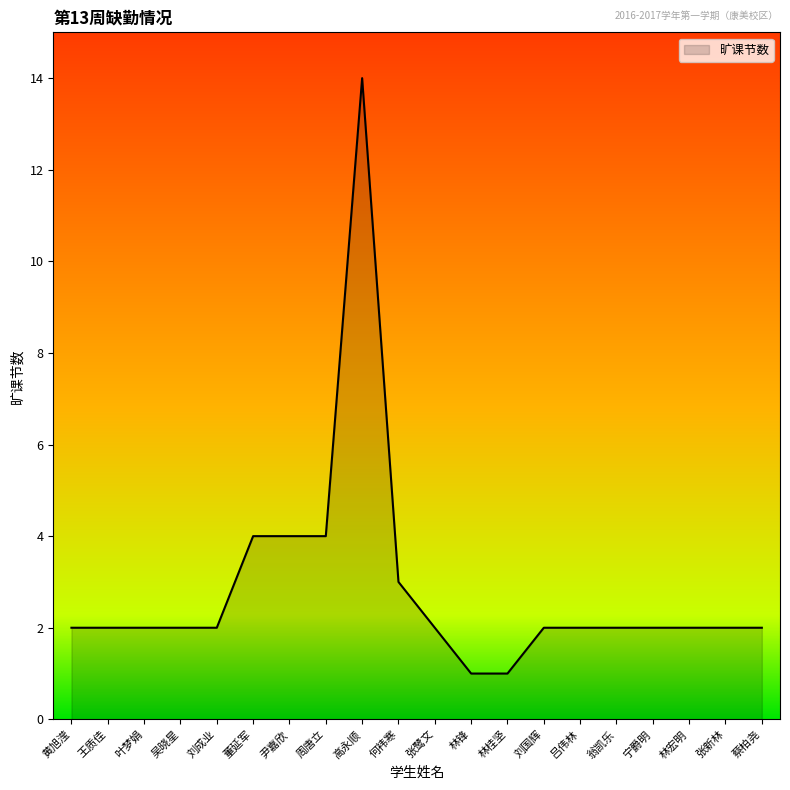

Reading right to left, transcribe all the data shown in this chart.

2	2	2	2	2	2	2	1	1	2	3	14	4	4	4	2	2	2	2	2